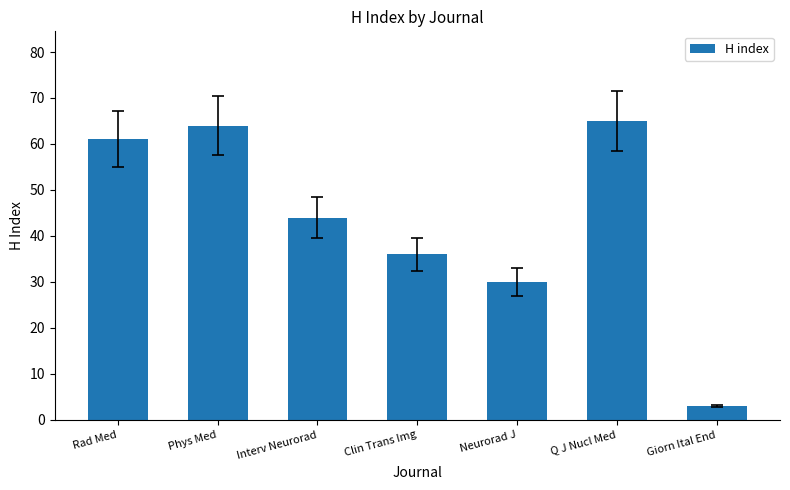

What is the difference between the values at Phys Med and Giorn Ital End?

61